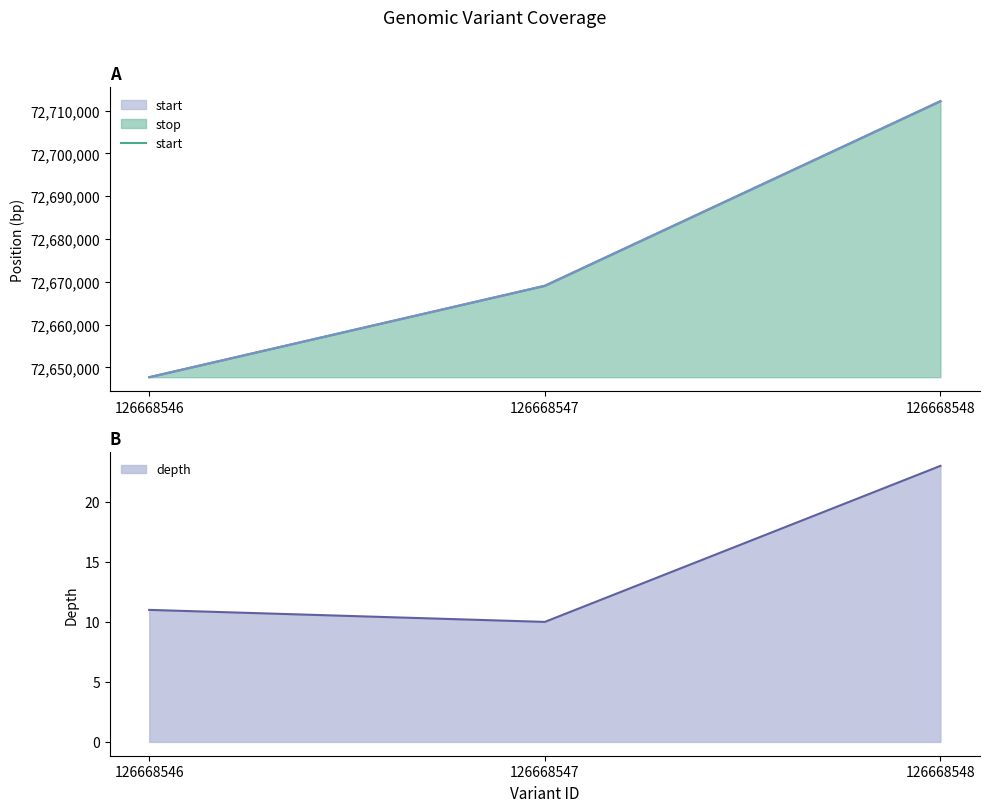

At which label does depth reach its peak?

126668548